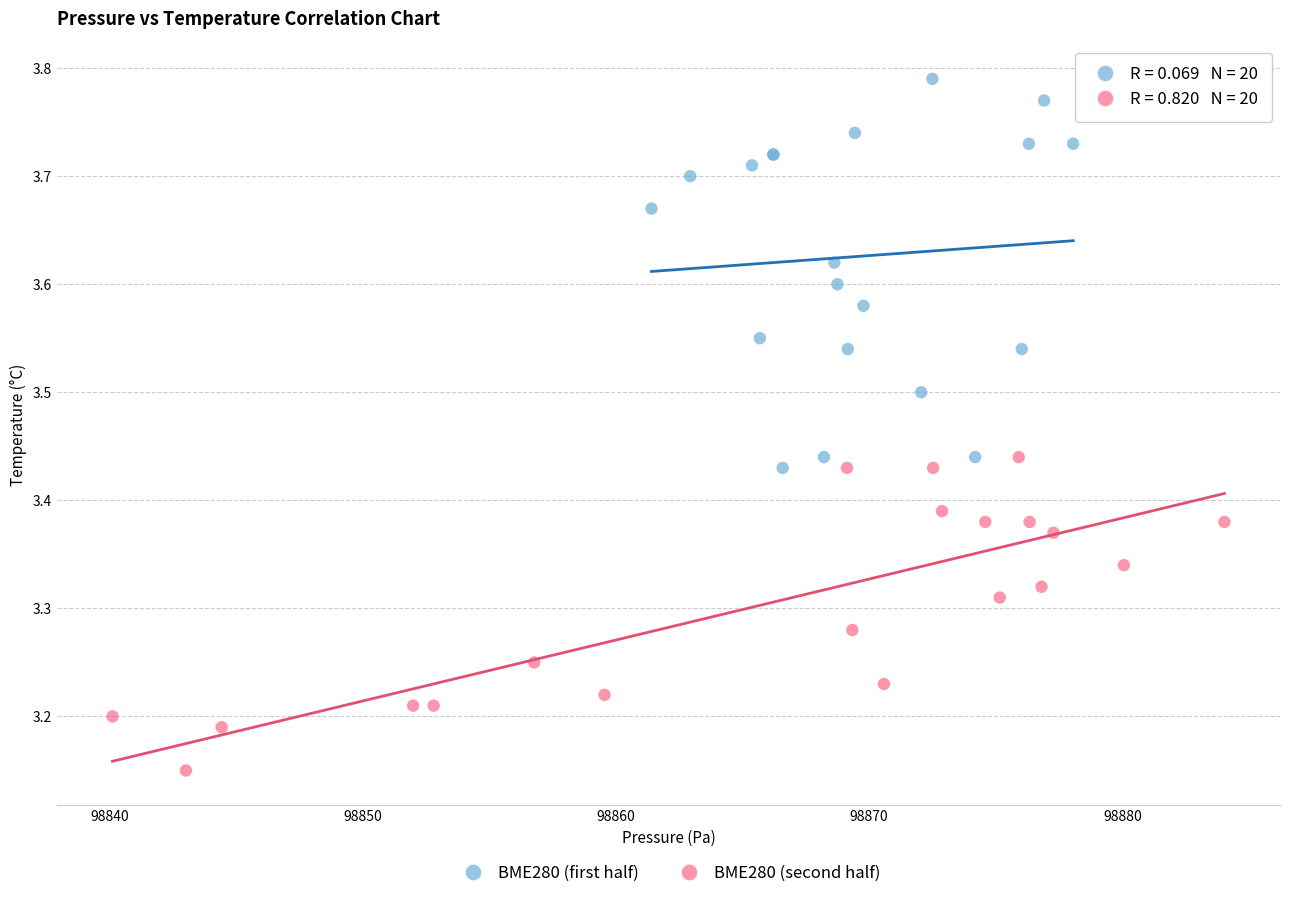

Which series reaches the minimum Y coordinate?

BME280 (second half)